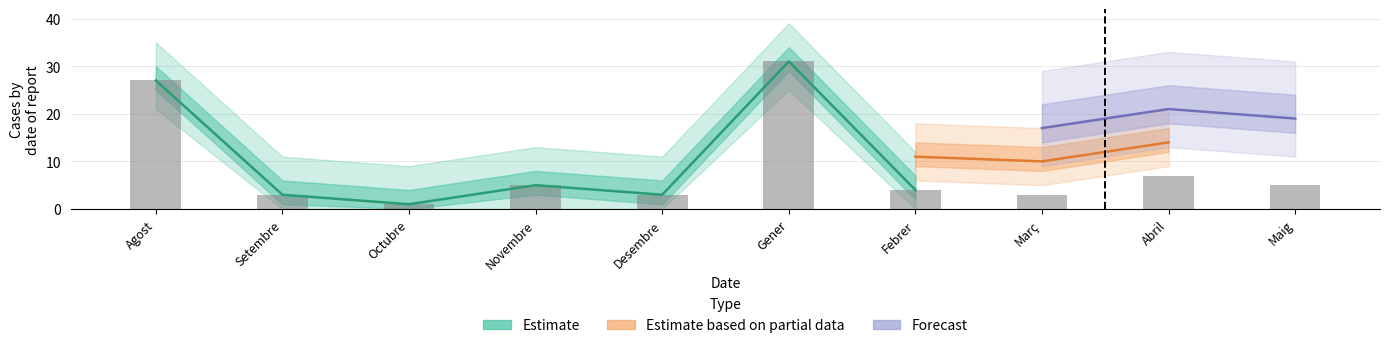

Does the chart contain any negative values?

No